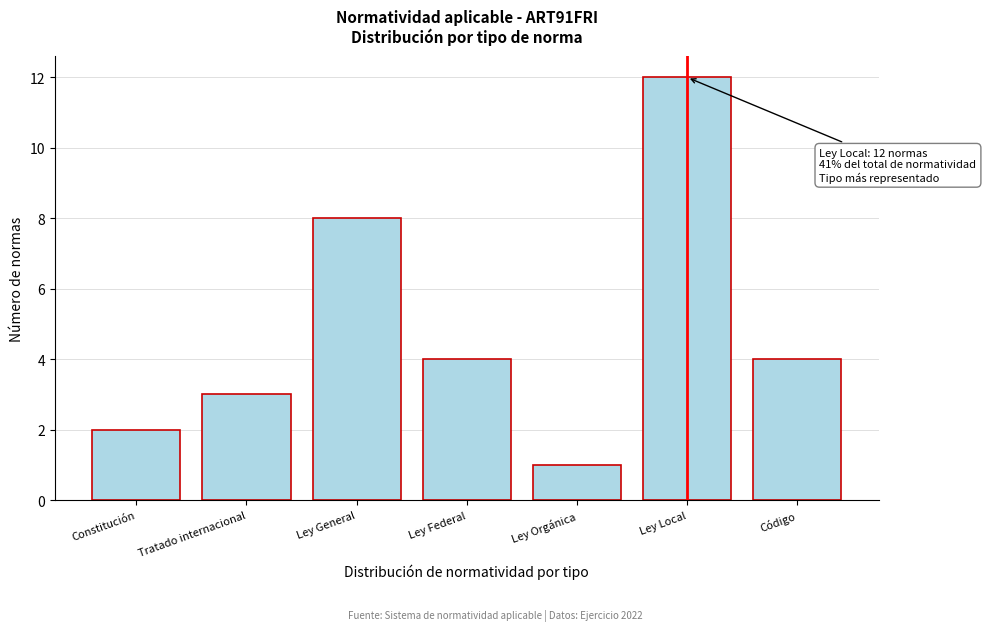

Reading left to right, extract all data points from this chart.

2	3	8	4	1	12	4